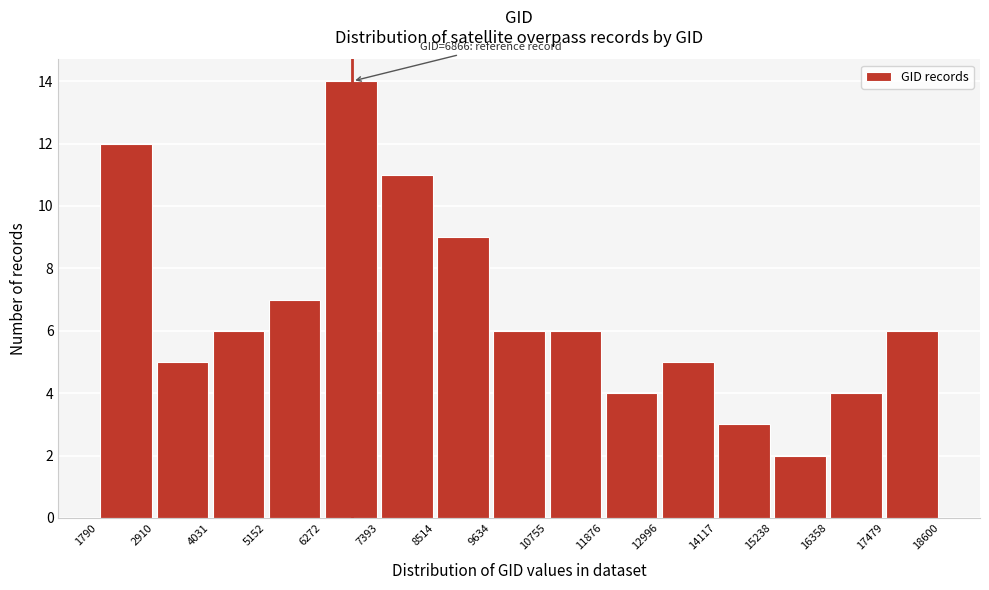

Over which range of the x-axis is the bar tallest?

6272 to 7393